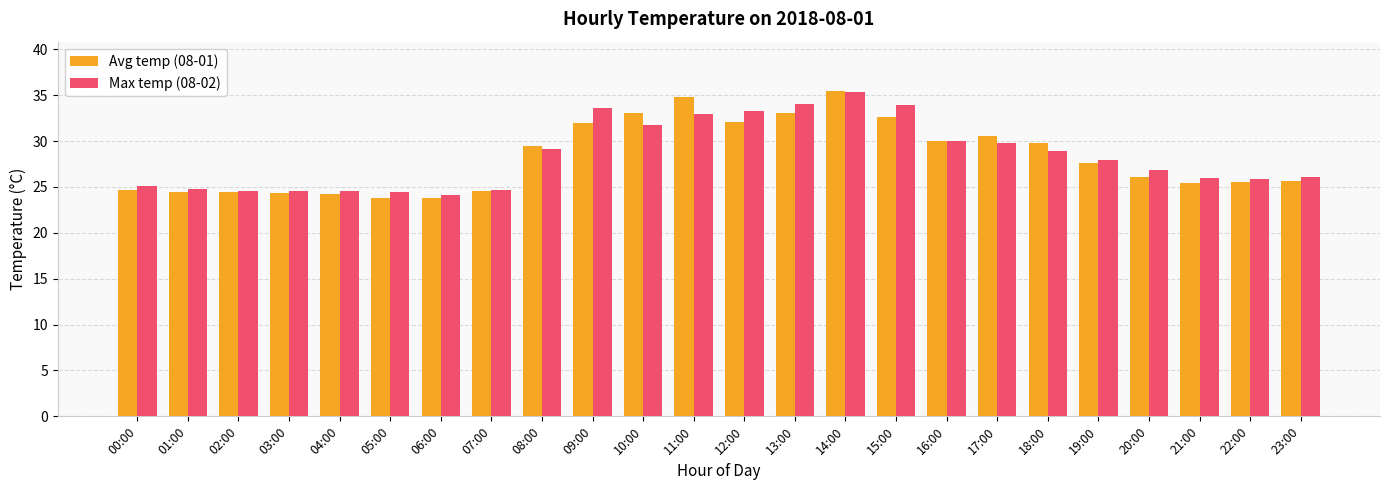

What is the sum of the Max temp (08-02) values at 08:00 and 13:00?

63.1